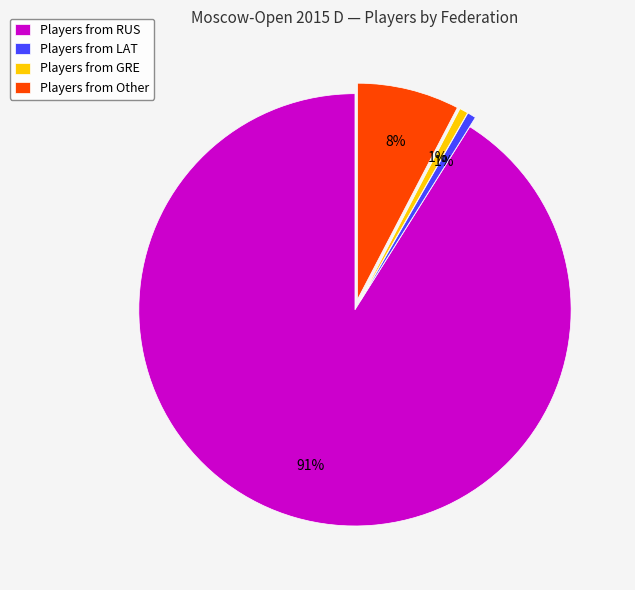

To the nearest percent, what portion does Players from Other represent?

8%